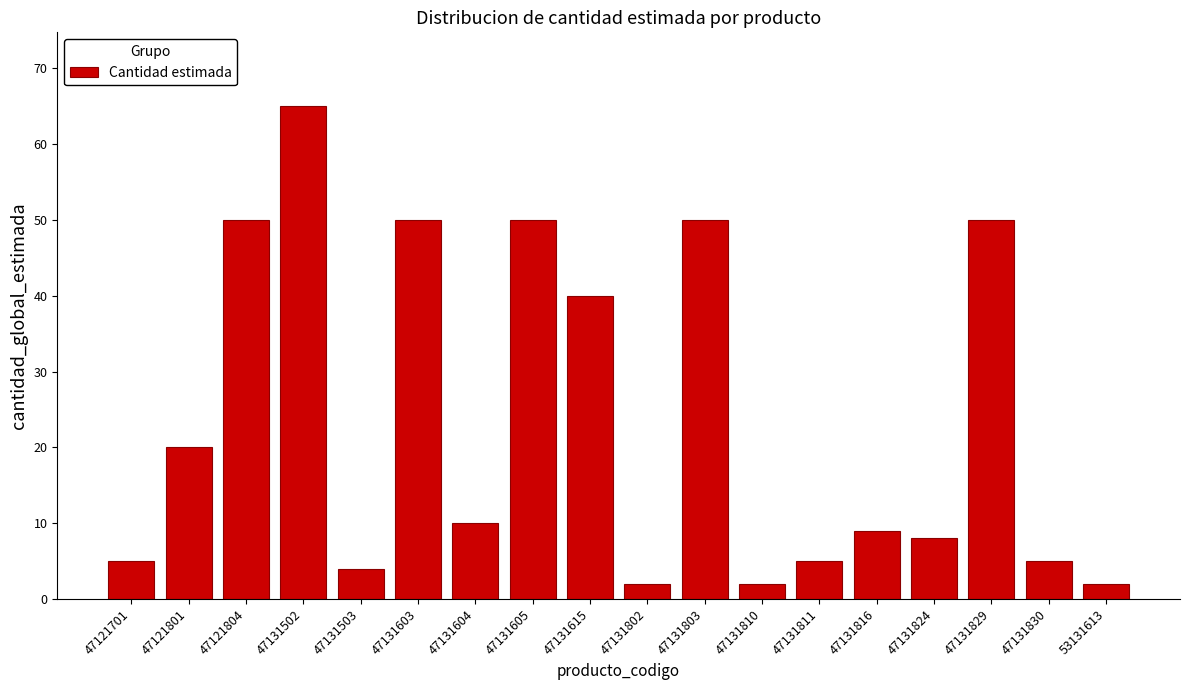

Reading right to left, what are all the values shown in this chart?

2	5	50	8	9	5	2	50	2	40	50	10	50	4	65	50	20	5